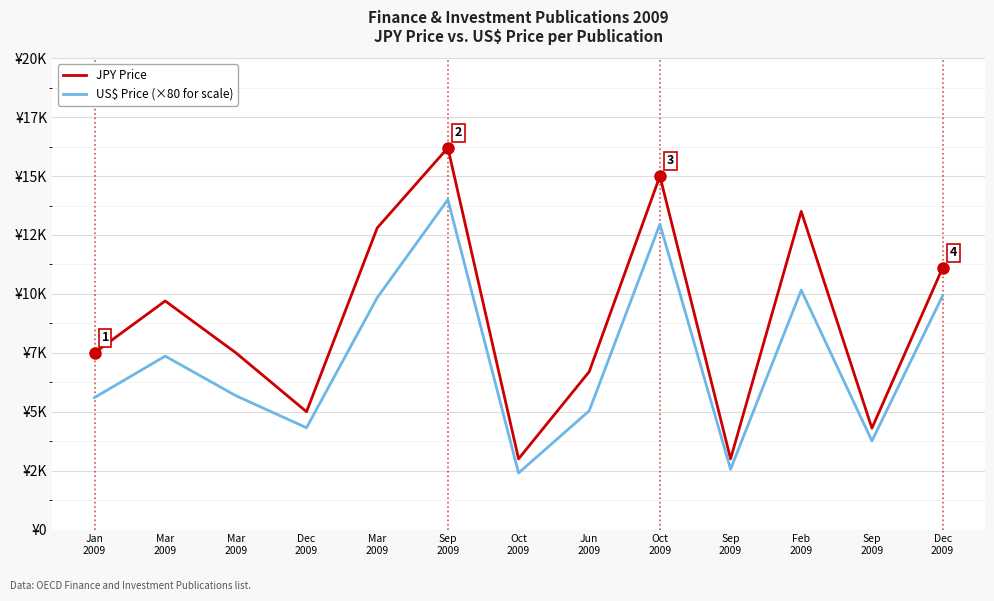

Is this an area chart (filled region under the line)?

No